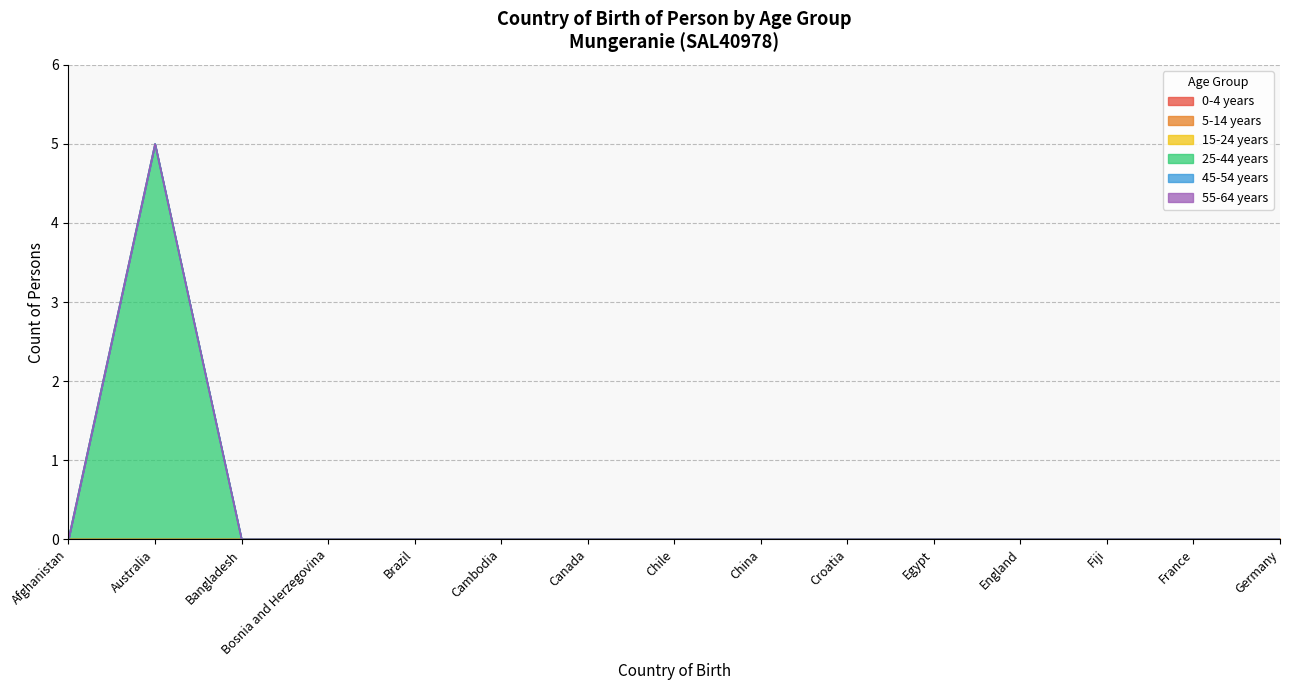

True or false: 45-54 years has more than 1 interior local peaks.

False